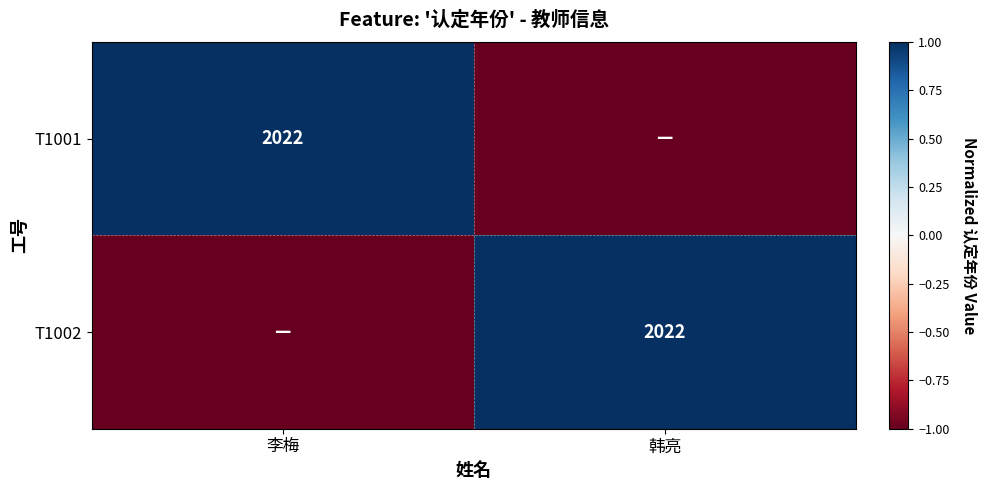

The T1002 series shows 2022 at 韩亮. True or false?

True